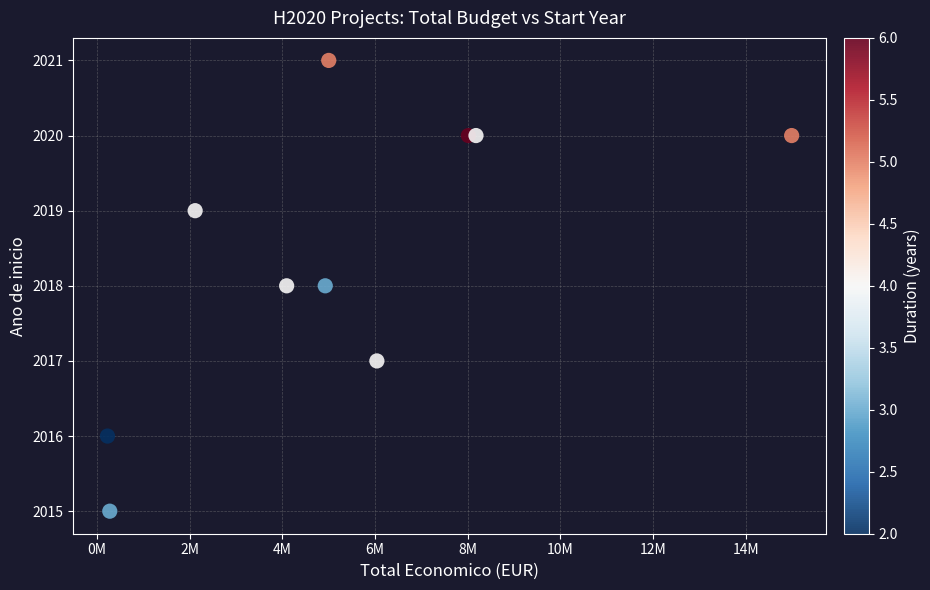

What is the range of Y values (max minus min)?

6